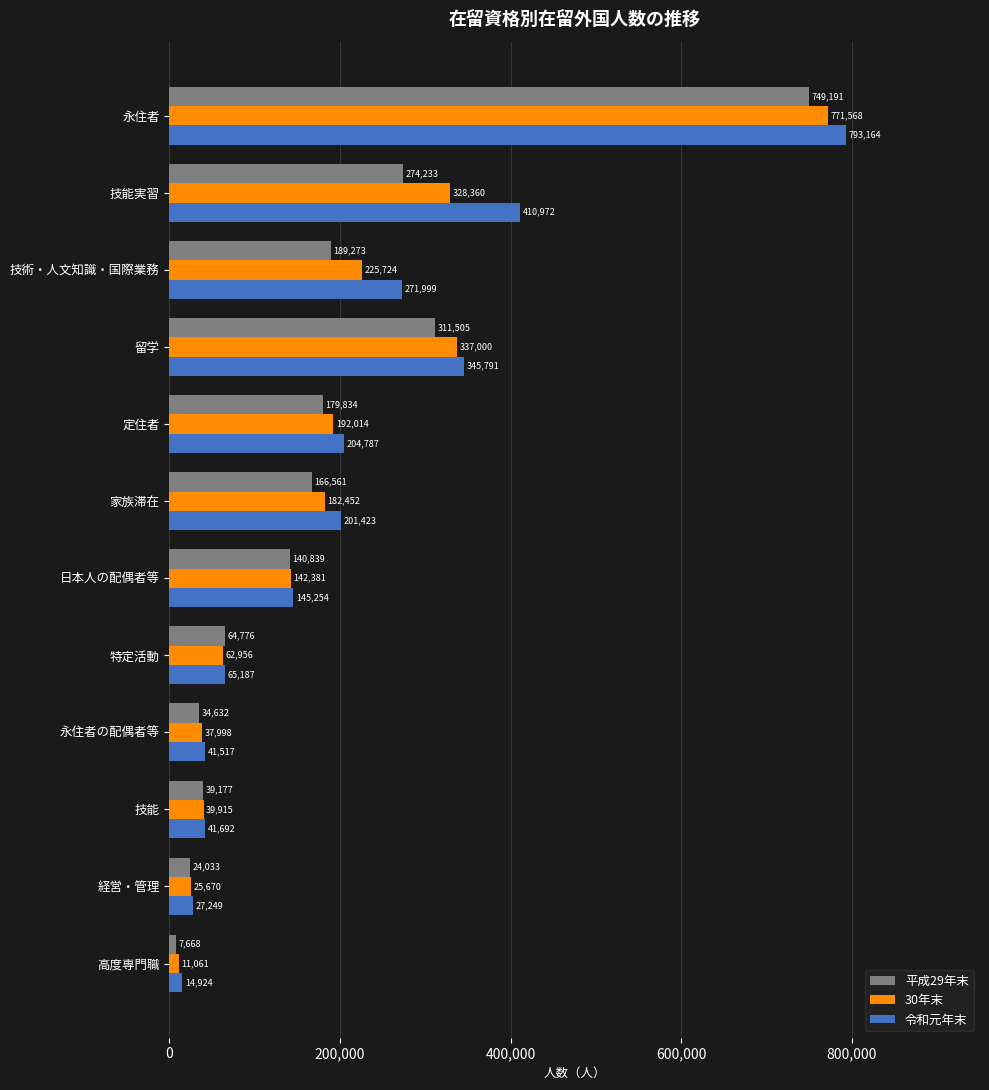

Which series has the largest range (max minus min)?

令和元年末